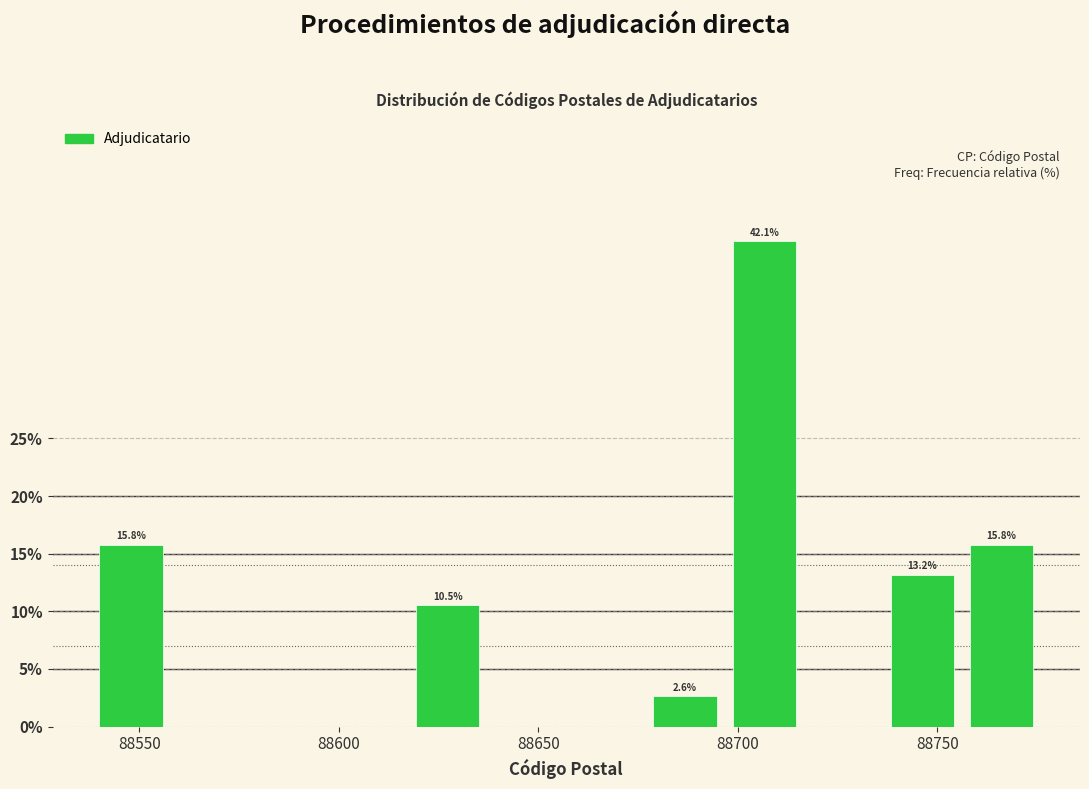

Read against the x-axis, roughly where is the centre of the tallest bar?

88705